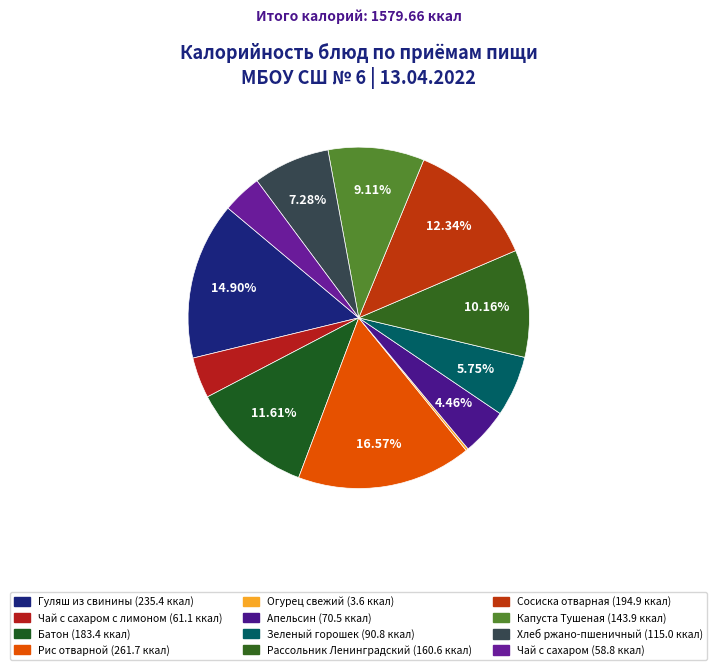

Which category has the biggest portion of the pie?

Рис отварной